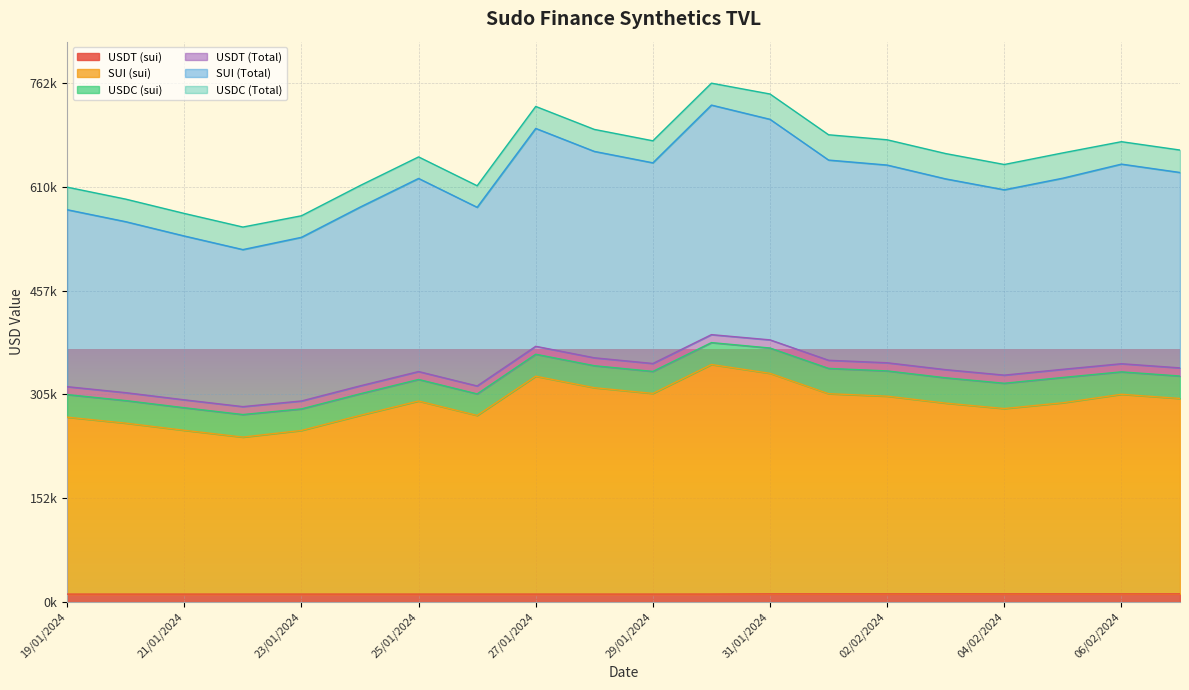

Where is the first local minimum for USDT (sui)?

20/01/2024